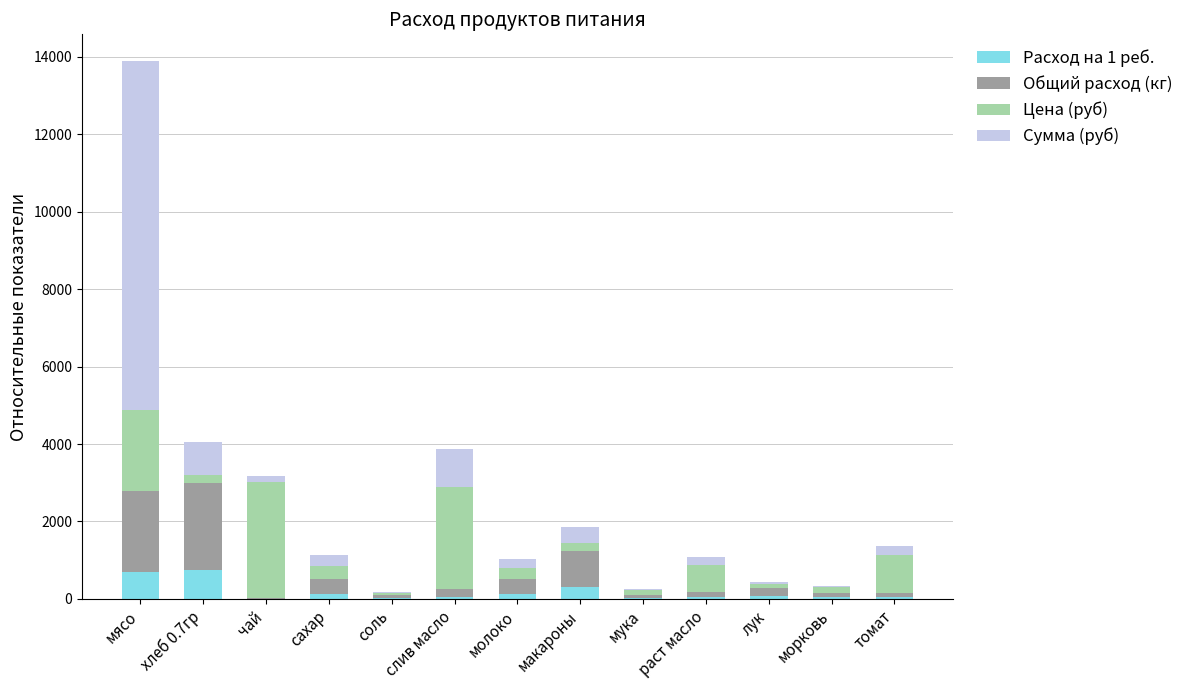

At which category is the sum across all series the highest?

мясо